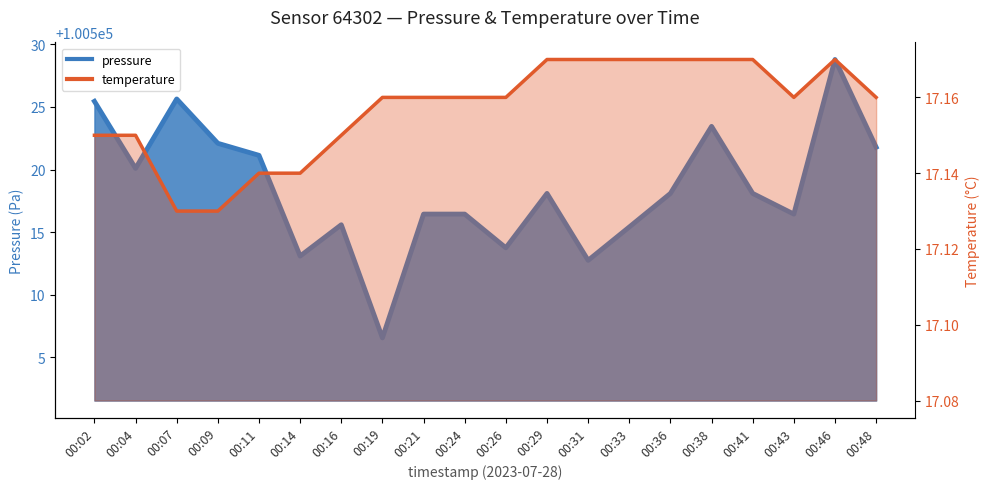

True or false: temperature has a value of 11.1 at 00:19.

False